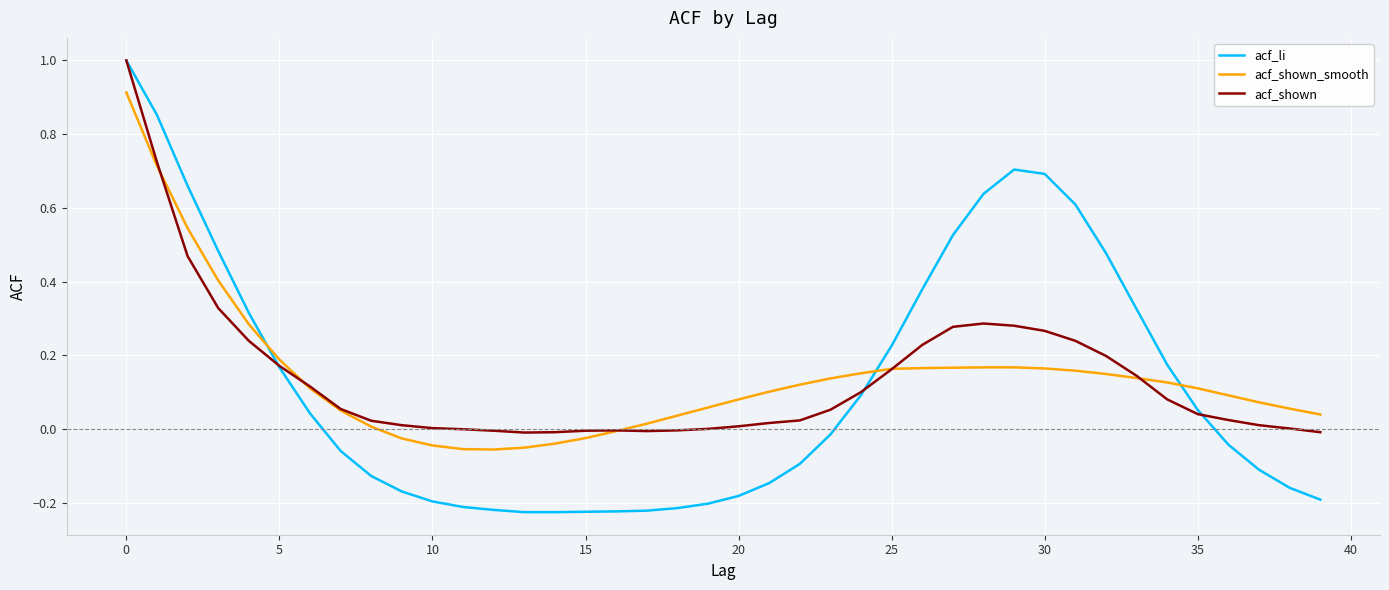

How many positive values does the acf_li series have?

19